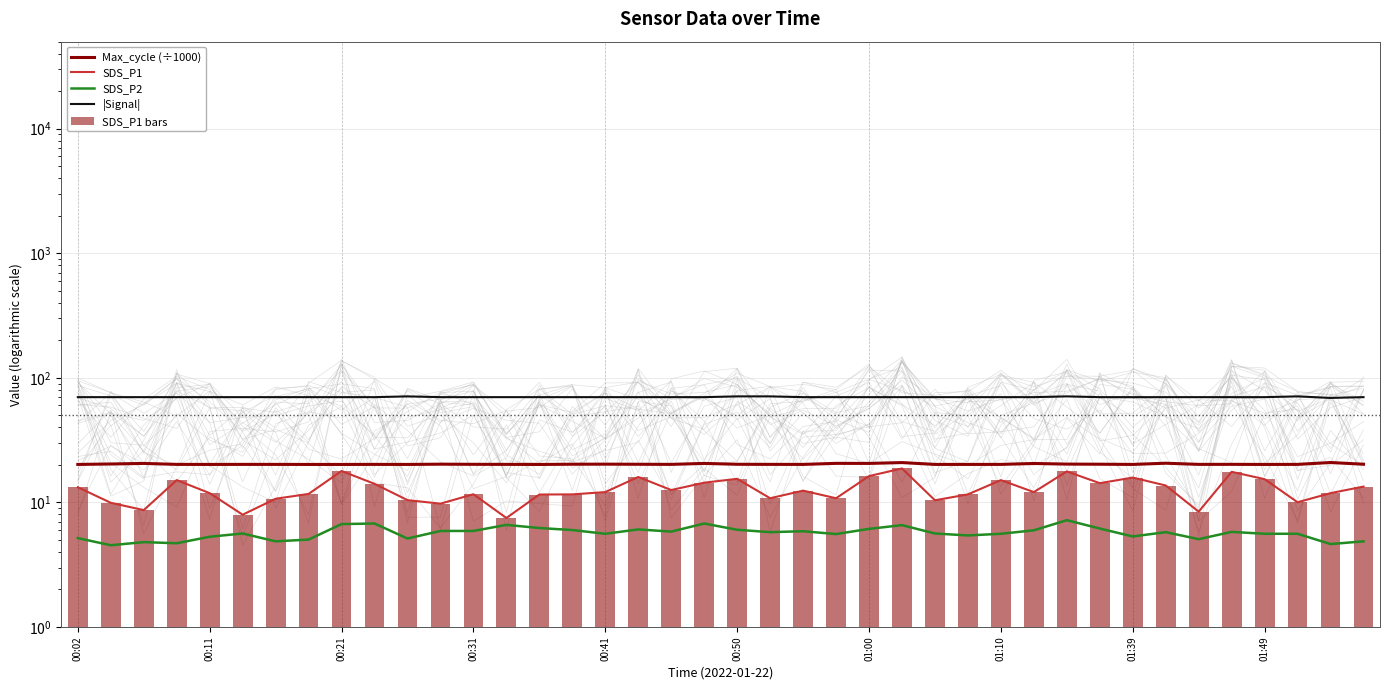

At 15, list the series in order from largest to smallest.

|Signal|, Max_cycle (÷1000), SDS_P1, SDS_P1 bars, SDS_P2